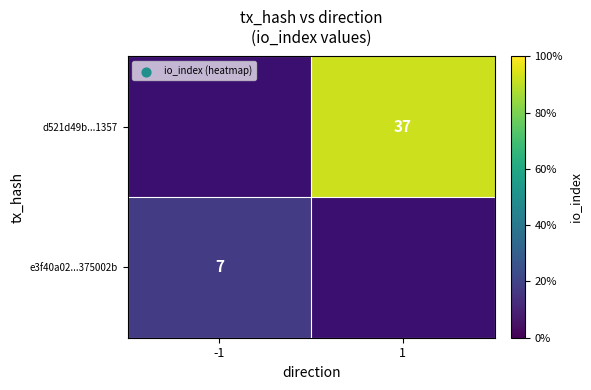

Is it true that d521d49b...1357 equals 37 at 1?

True